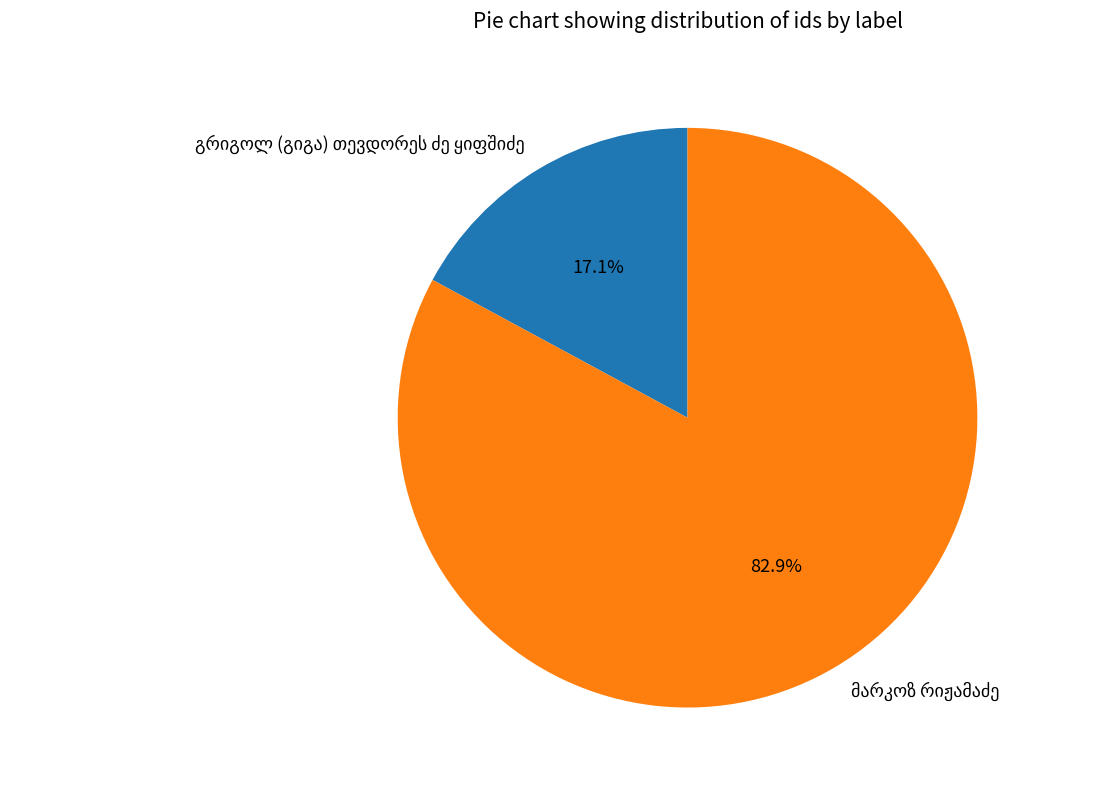

Does any single category account for the majority?

Yes